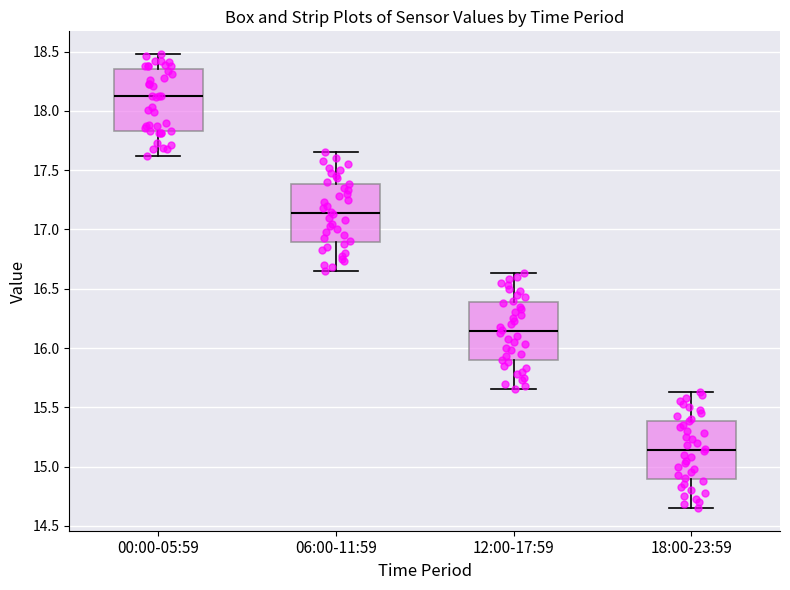

Reading left to right, transcribe this box plot: for each box, give where its median line is, the range the box spans, and where its two whiskers end, as read against the y-axis. The values are not printed on the chart, so give them approximately, as read against the axis.

00:00-05:59: median 18.15, box 17.85 to 18.35, whiskers 17.60 to 18.50
06:00-11:59: median 17.15, box 16.90 to 17.40, whiskers 16.65 to 17.65
12:00-17:59: median 16.15, box 15.90 to 16.40, whiskers 15.65 to 16.65
18:00-23:59: median 15.15, box 14.90 to 15.40, whiskers 14.65 to 15.65